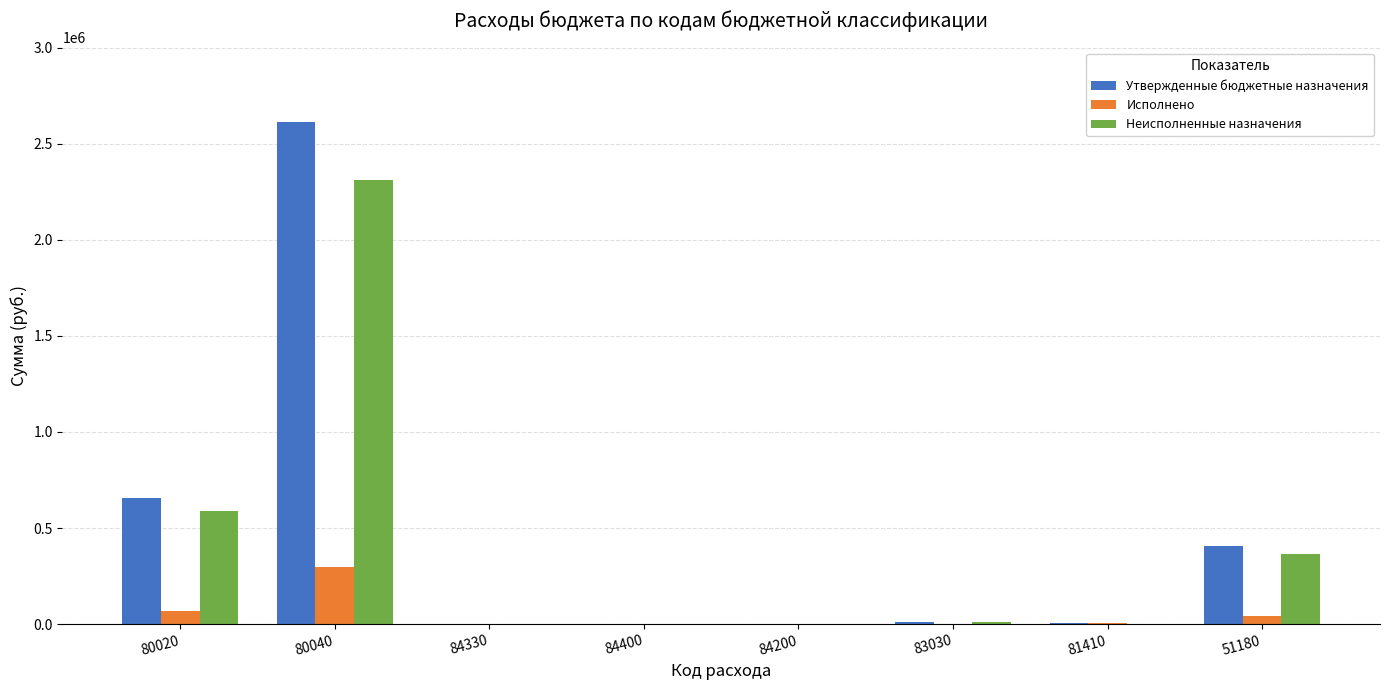

How many groups of bars are there?

8